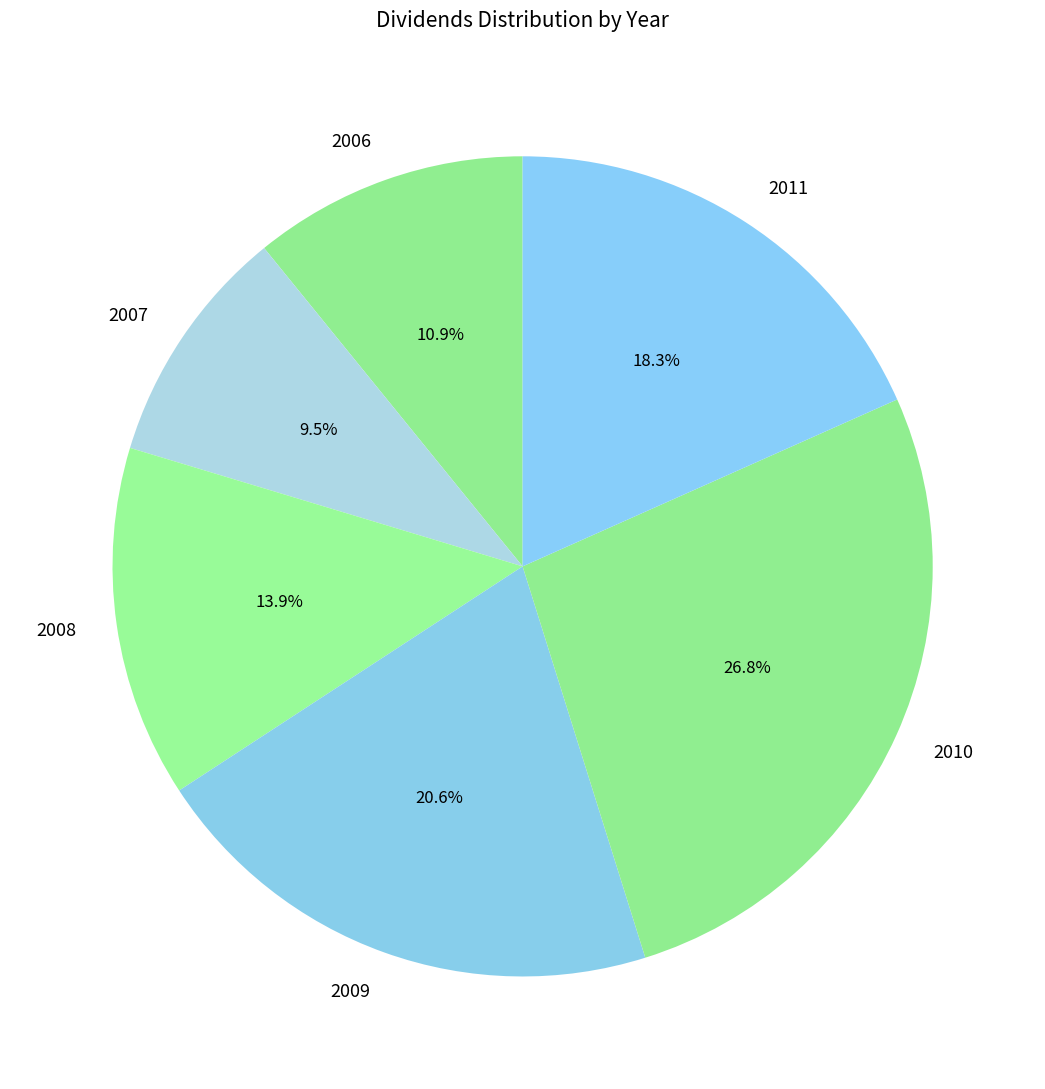

Do 2011 and 2008 together represent more than half of the pie?

No